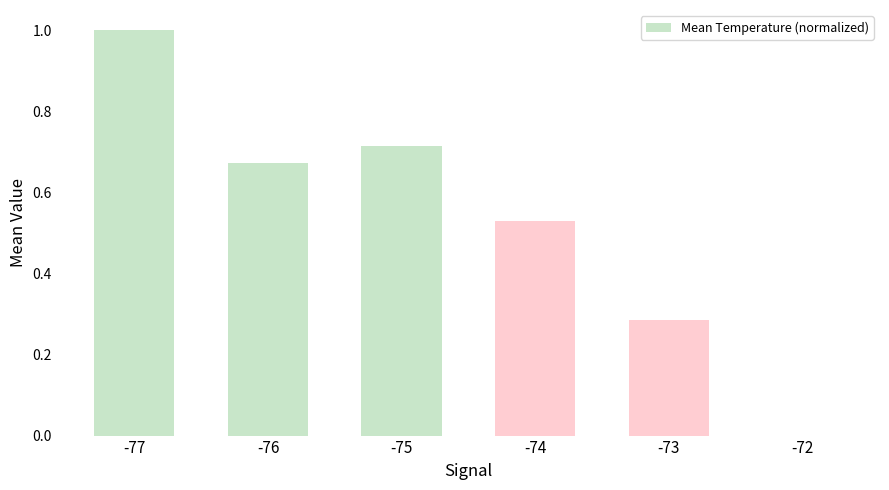

What is the sum of all values?

3.2